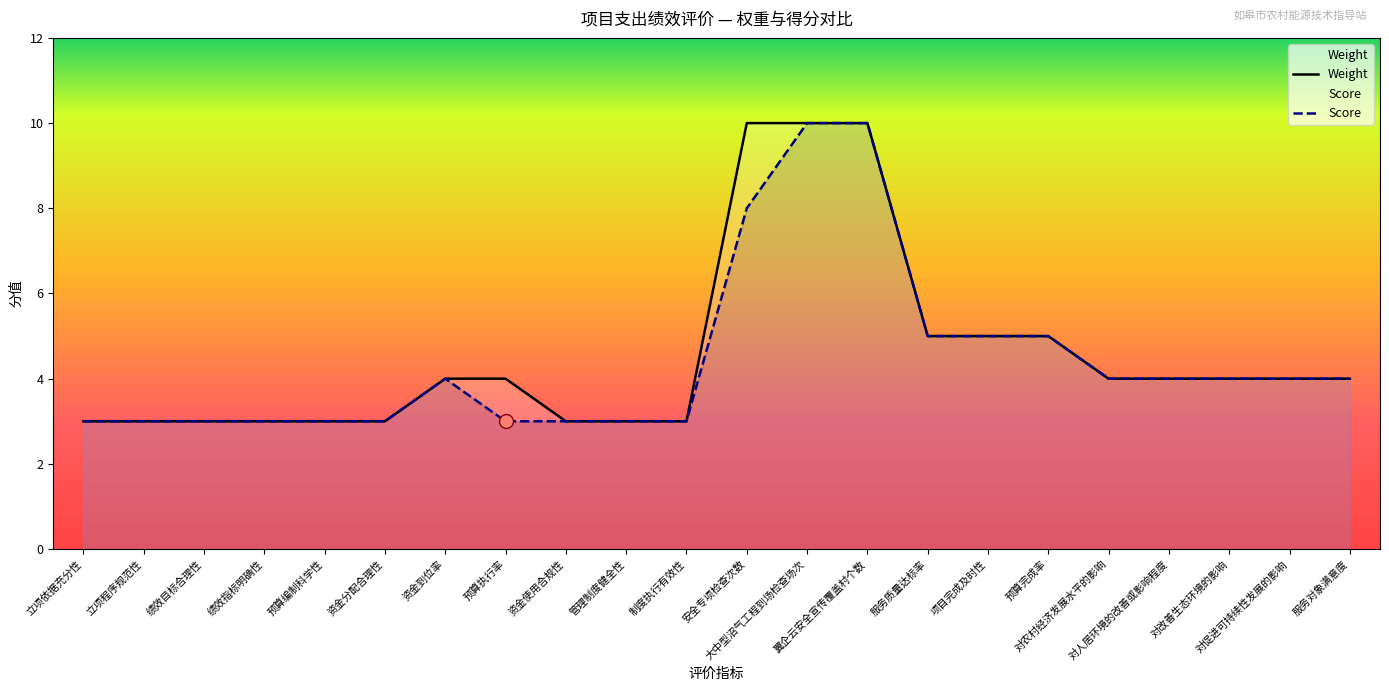

Which label corresponds to the largest value in the chart?

安全专项检查次数